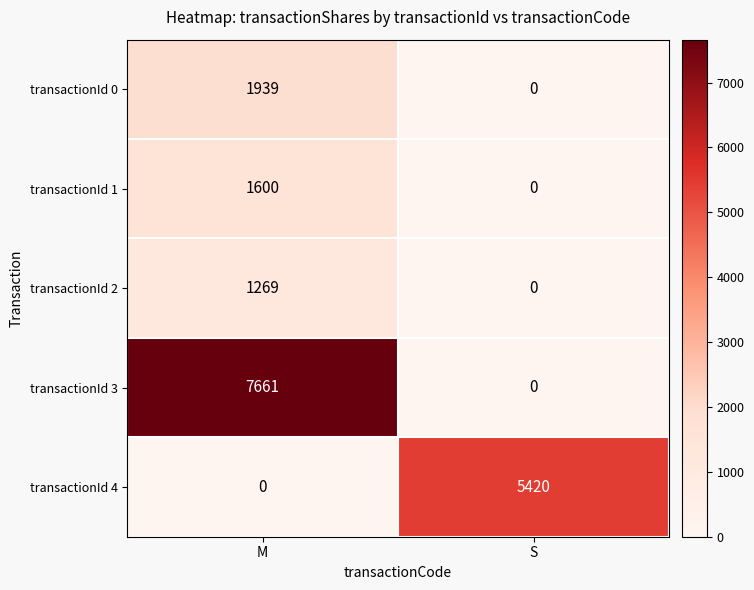

Rank the series at M from lowest to highest value.

transactionId 4, transactionId 2, transactionId 1, transactionId 0, transactionId 3